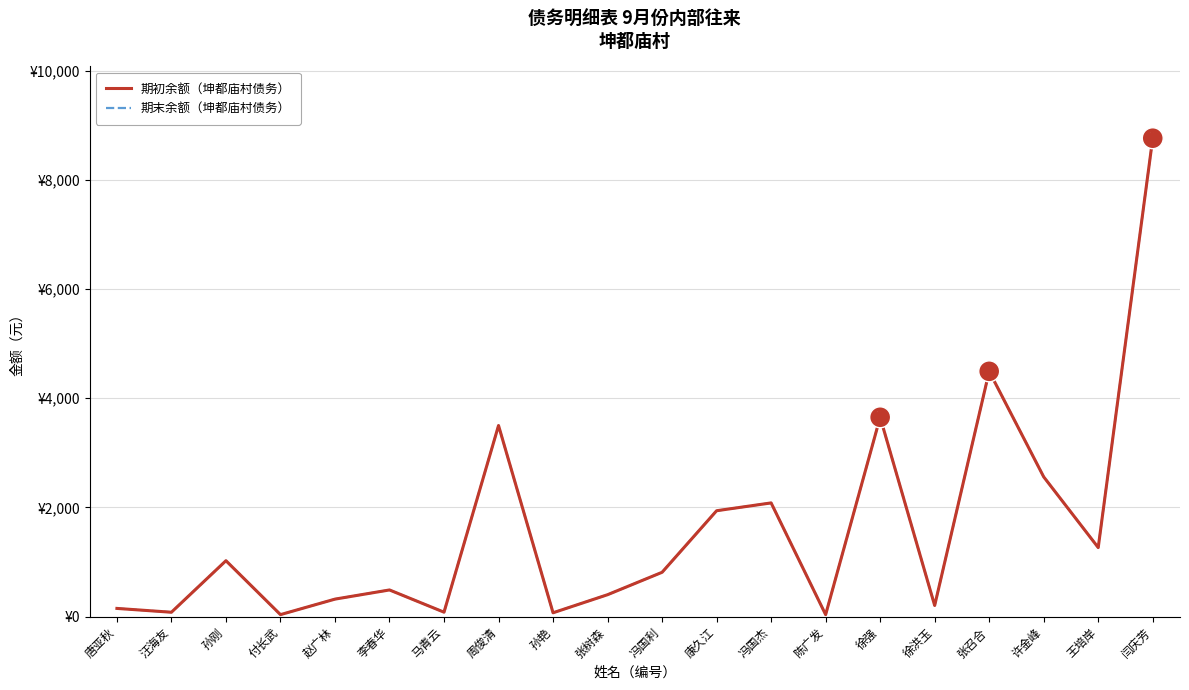

Between 汪海友 and 李春华, which series saw the biggest shift?

期初余额（坤都庙村债务）